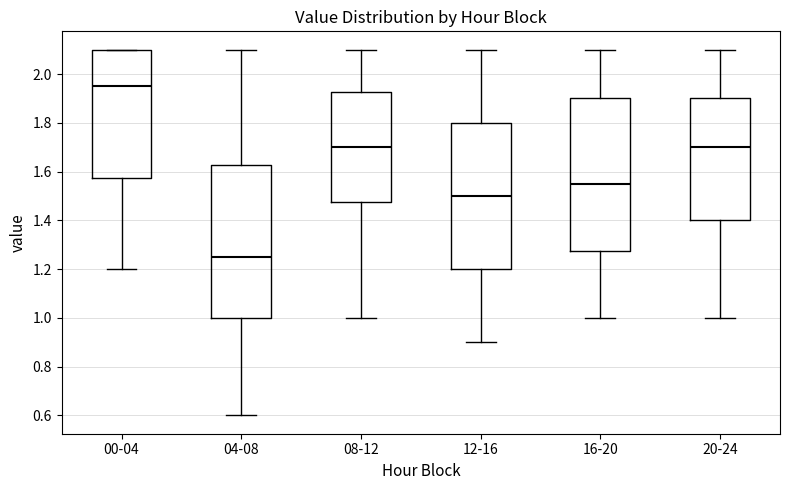

Where does the lower whisker of the box for 00-04 end on the y-axis? The values are not printed on the chart, so give them approximately, as read against the axis.

1.20